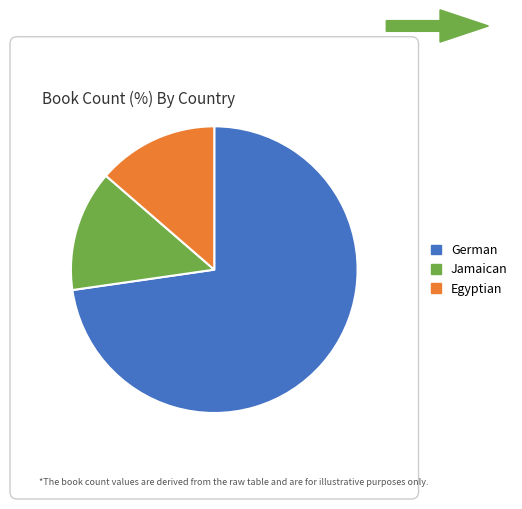

Which slice is the largest?

German